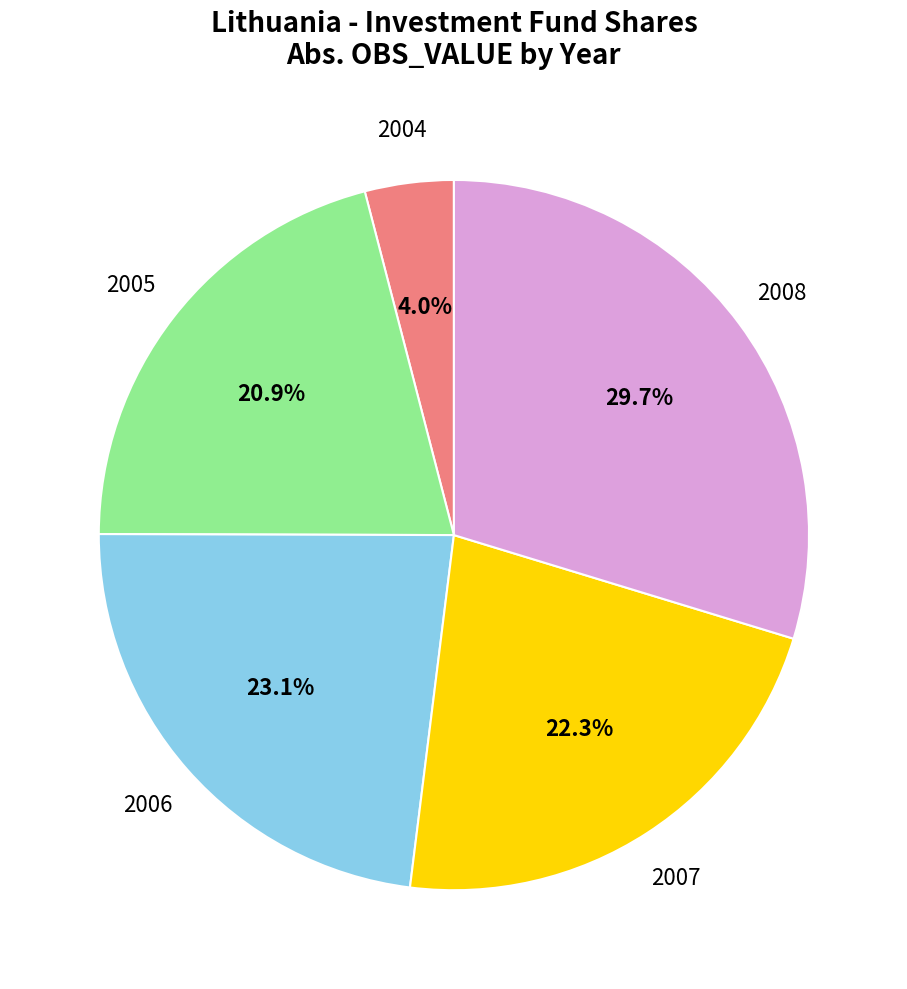

Does any single category account for the majority?

No